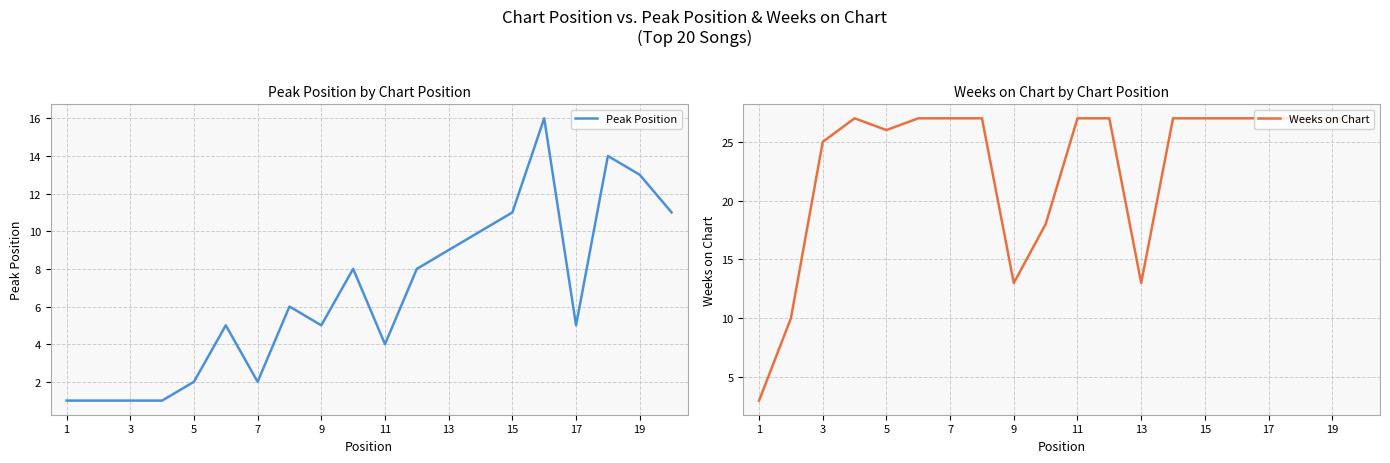

Which series has the largest total across all categories?

Weeks on Chart